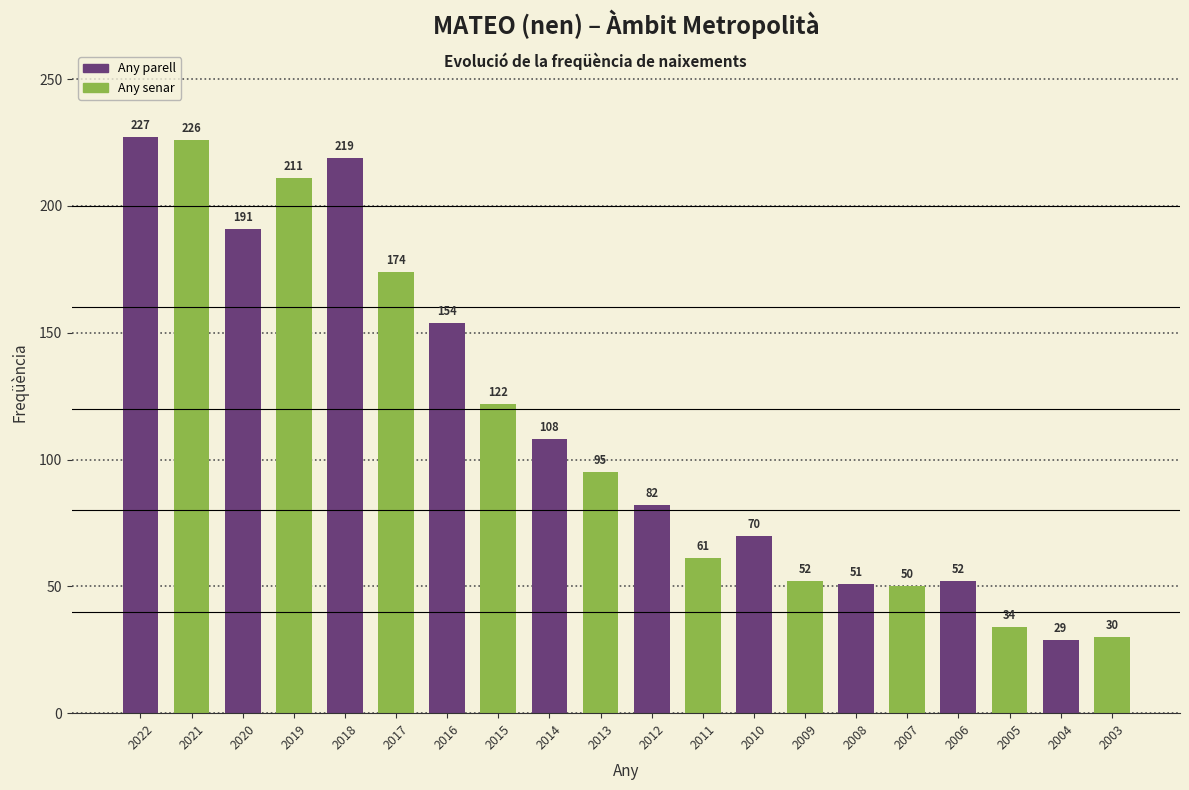

What is the value of the 6th bar from the left?

174